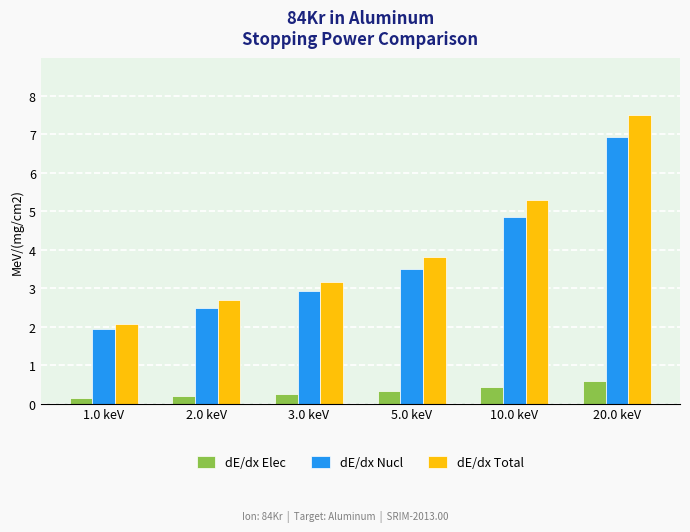

The dE/dx Total series shows 4.7 at 2.0 keV. True or false?

False